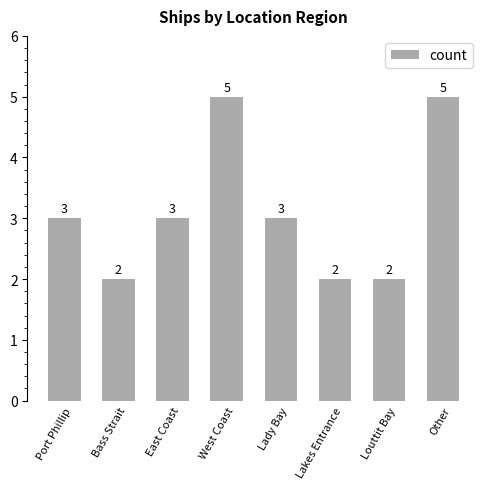

Reading left to right, transcribe all the data shown in this chart.

3	2	3	5	3	2	2	5